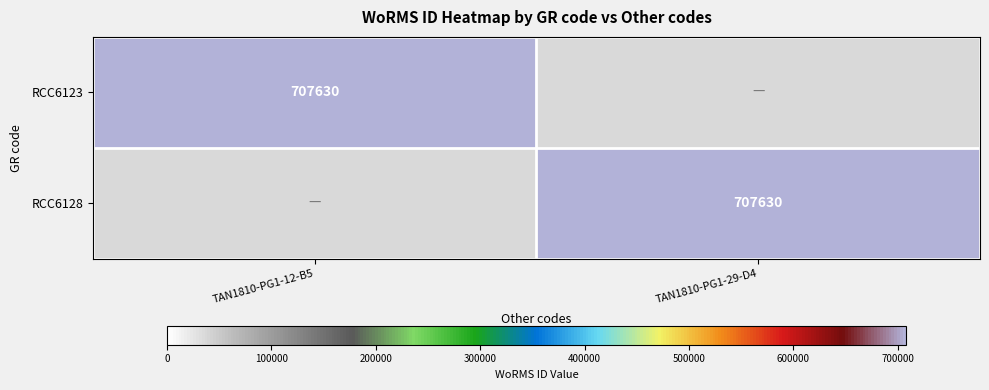

The value of RCC6128 at TAN1810-PG1-29-D4 is 707630. True or false?

True